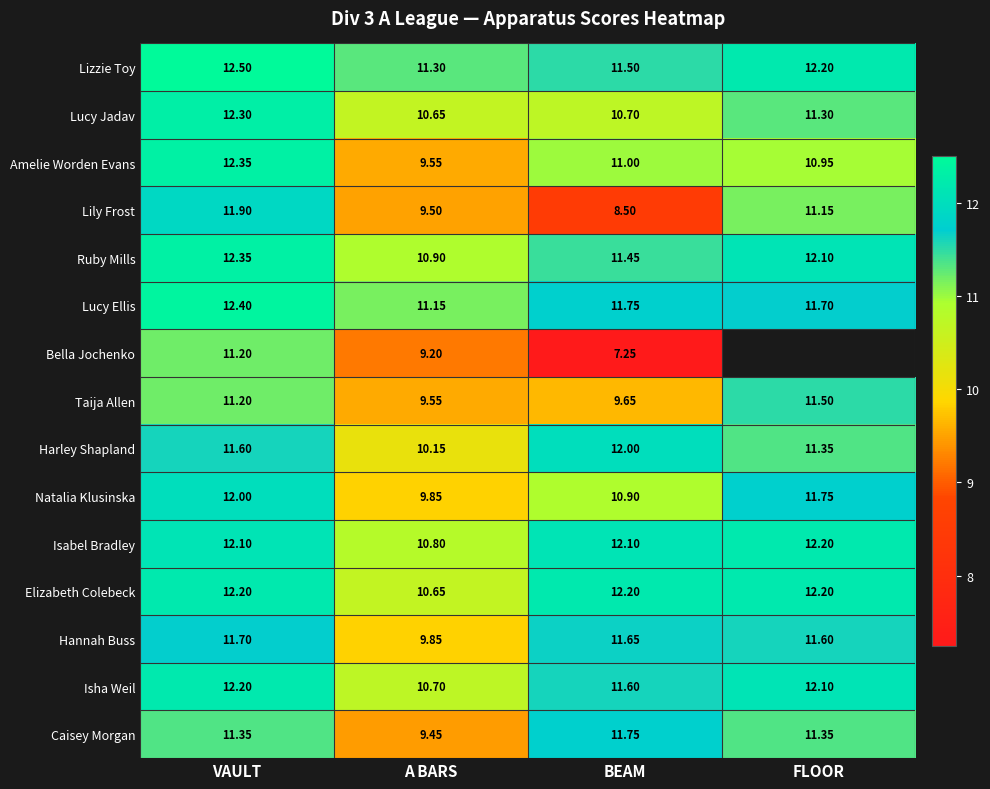

What is the total value across all series at A BARS?

153.2